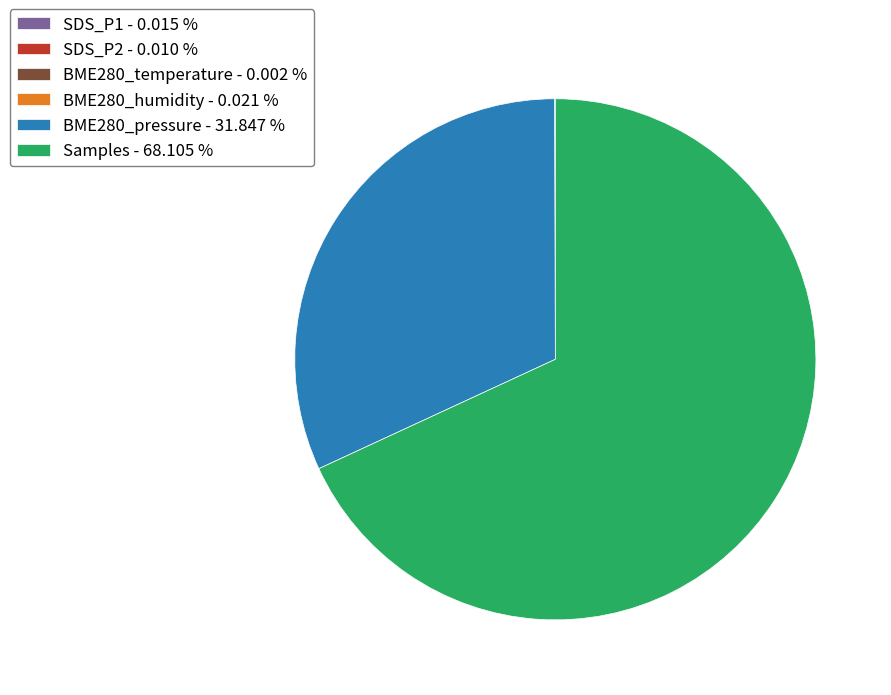

Is there a majority slice in this chart?

Yes